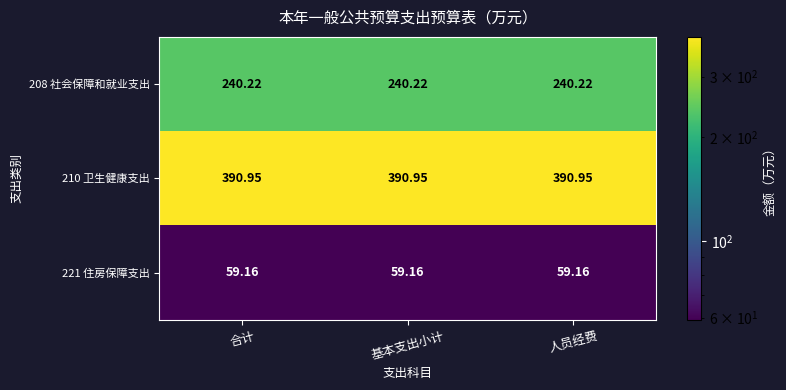

Rank the series by their maximum value, from highest to lowest.

210 卫生健康支出, 208 社会保障和就业支出, 221 住房保障支出